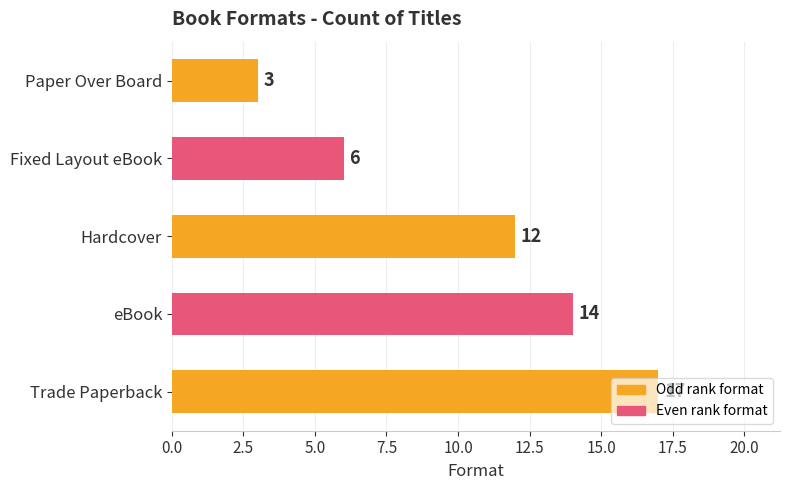

Between Hardcover and Paper Over Board, which is larger?

Hardcover